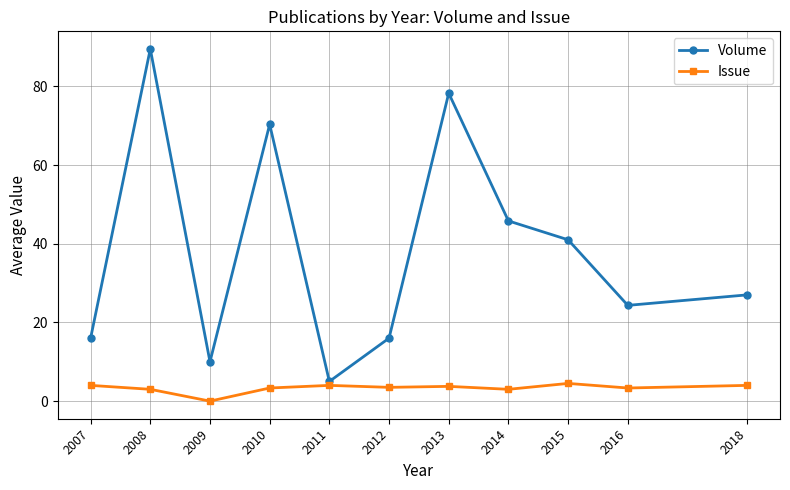

Is the value of Issue at 2008 greater than the value of Volume at 2013?

No